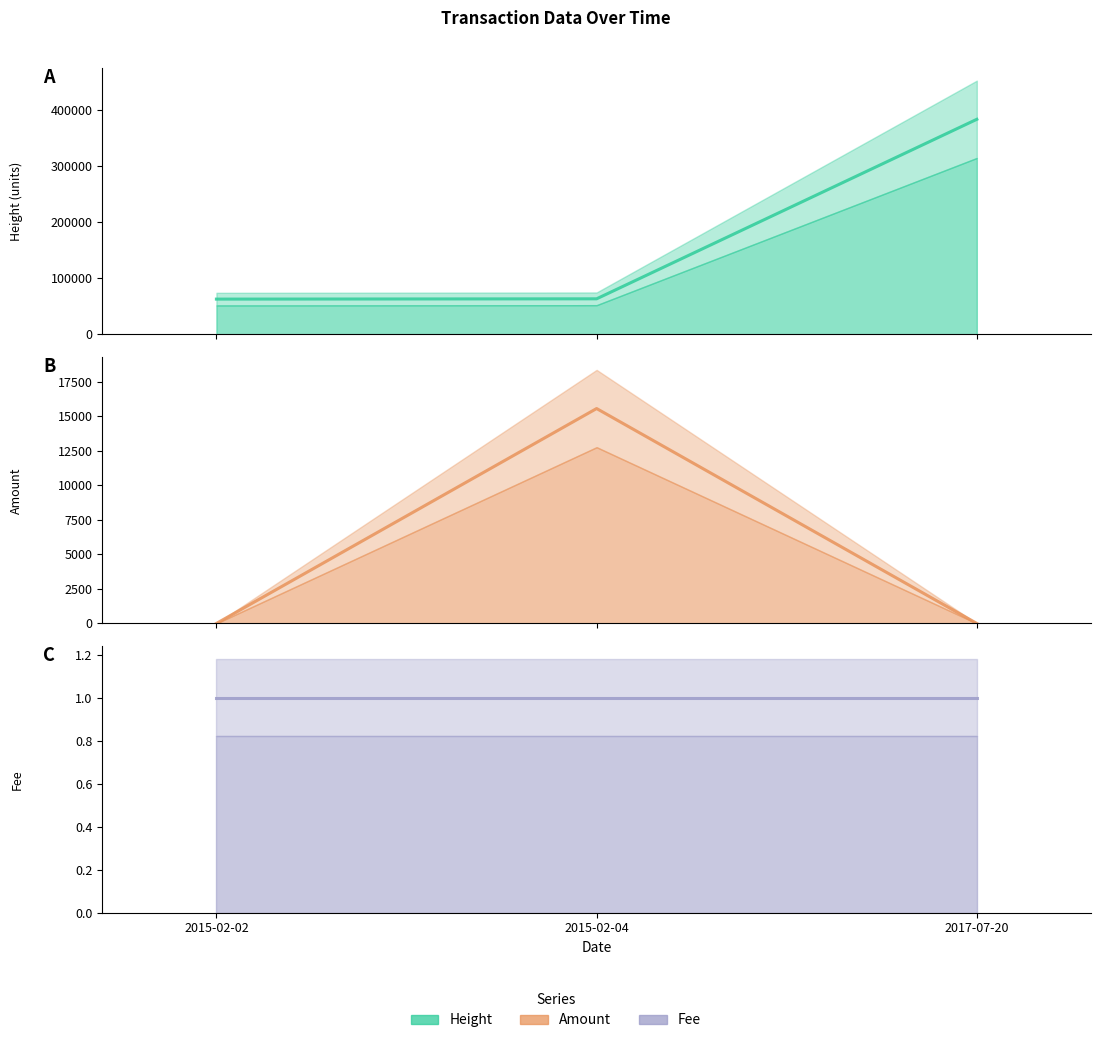

At 2015-02-02, list the series in order from largest to smallest.

Height, Fee, Amount